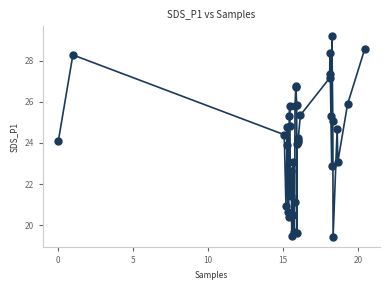

What is the greatest value displayed?

29.2